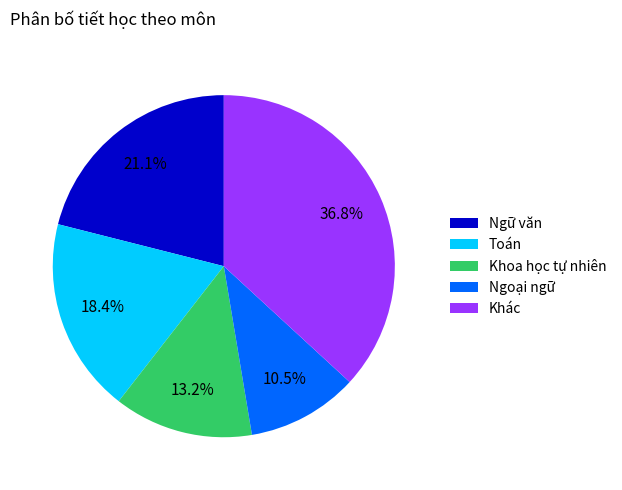

Does any single category account for the majority?

No